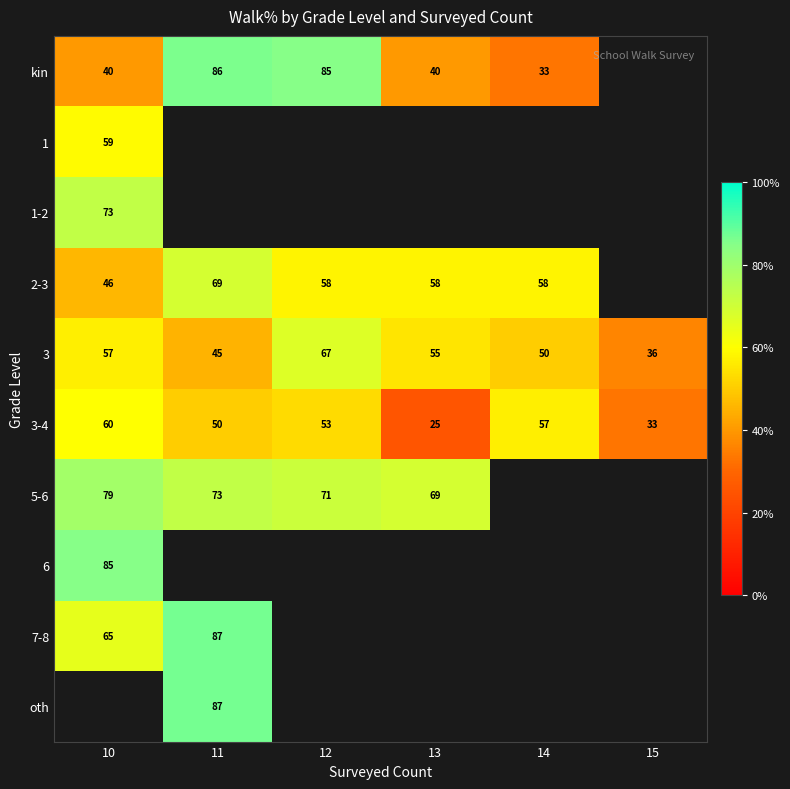

How many categories are shown in the chart?

6